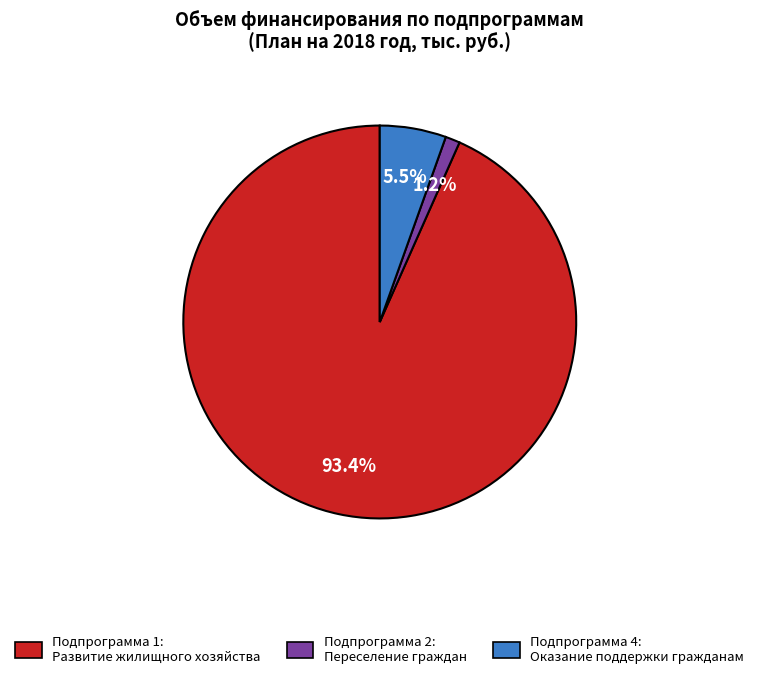

How many segments does this pie chart have?

3